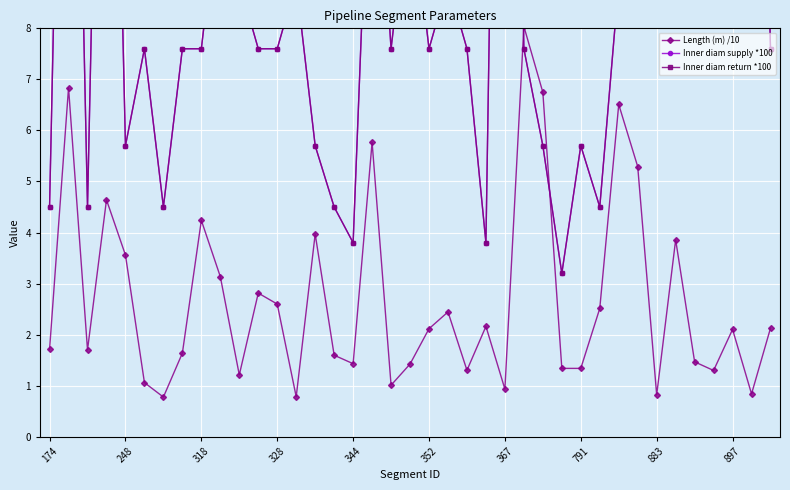

The value of Inner diam return *100 at 21 is 8.9. True or false?

True